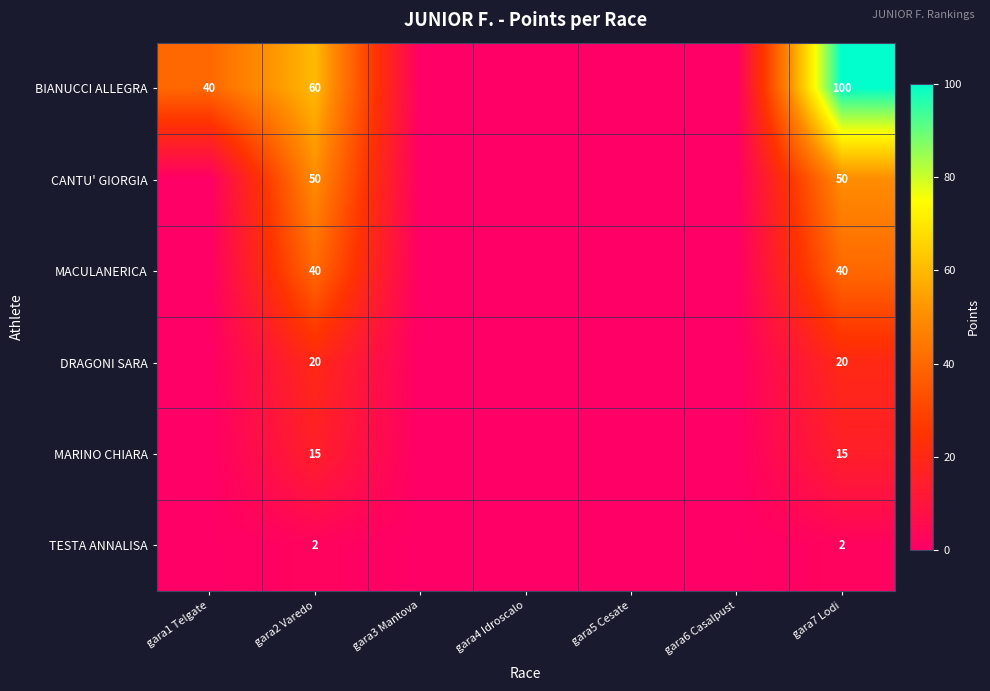

The MACULANERICA series shows 10 at gara2 Varedo. True or false?

False